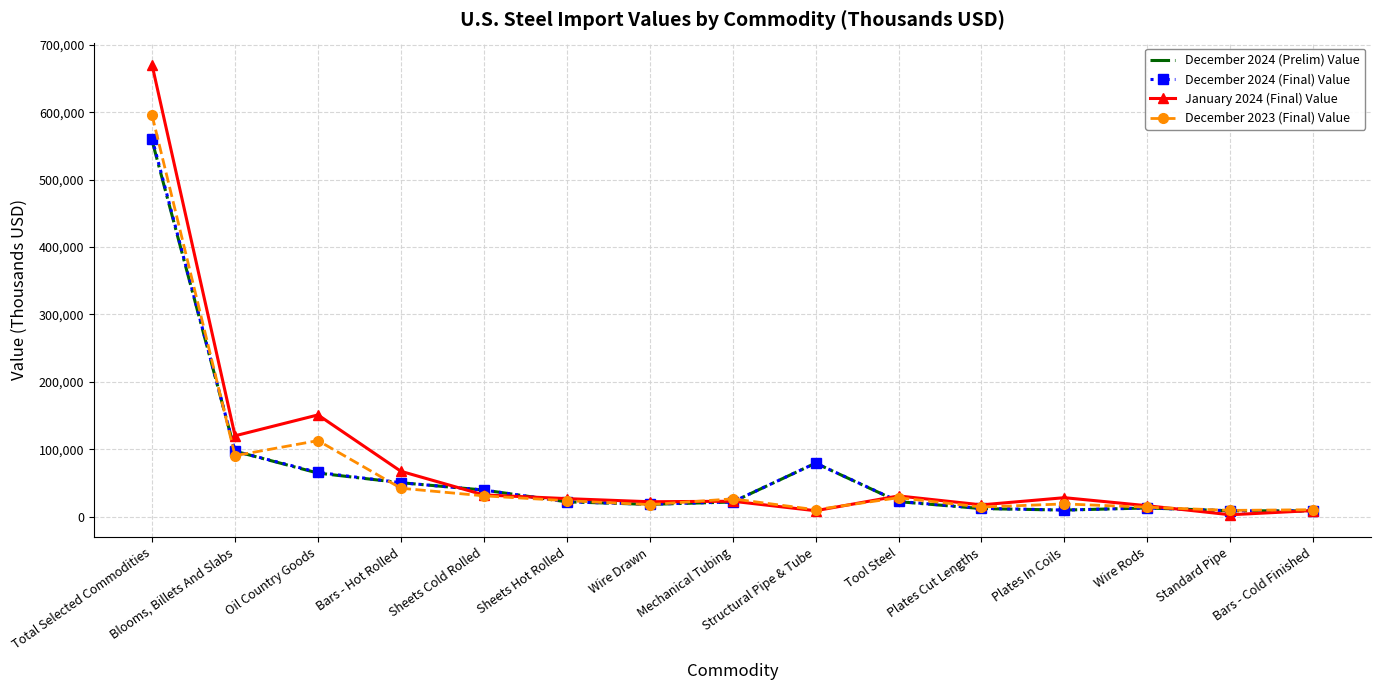

True or false: January 2024 (Final) Value and December 2024 (Prelim) Value intersect in this chart.

True